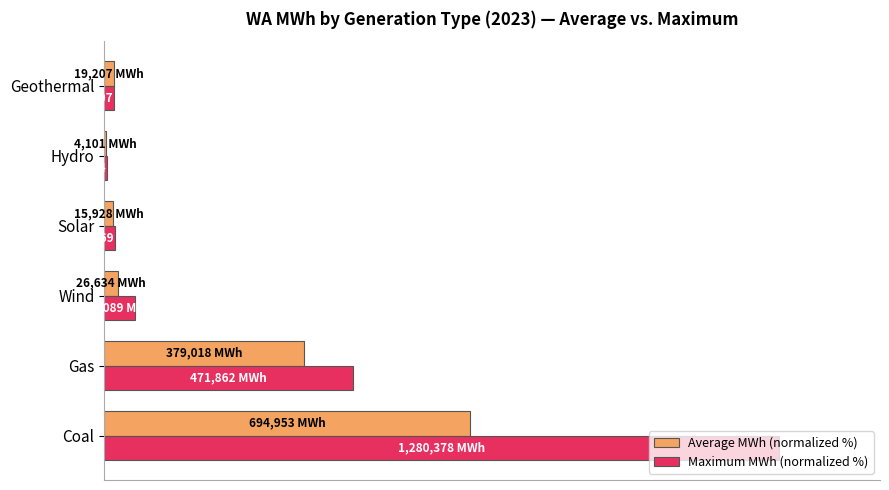

Which series has the largest total across all categories?

Maximum MWh (normalized %)